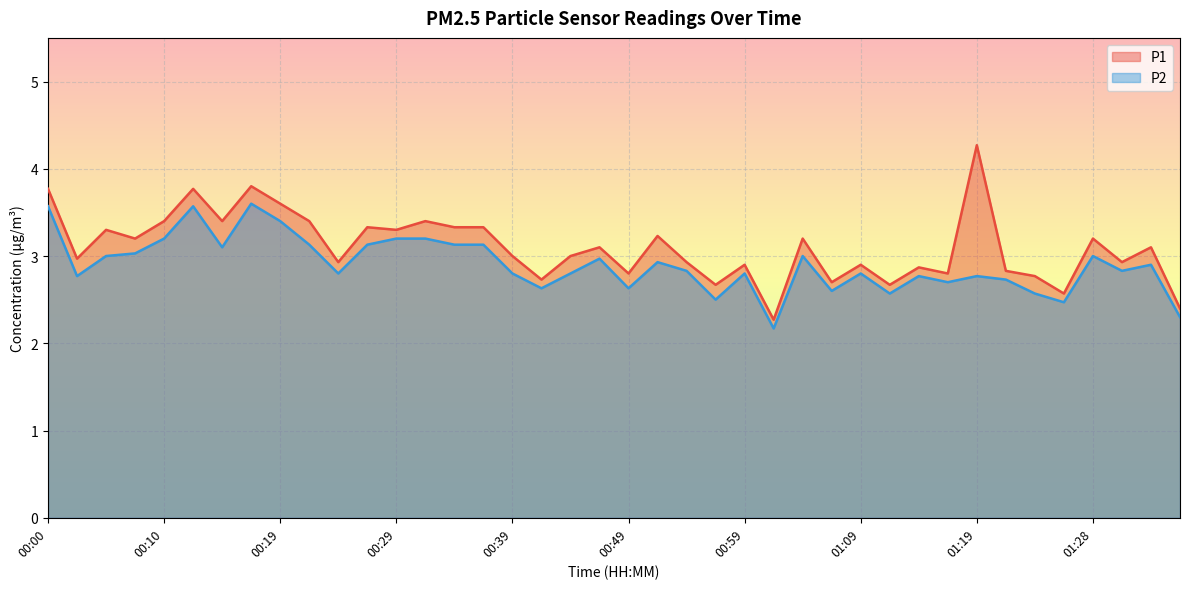

At which category is the sum across all series the highest?

00:17